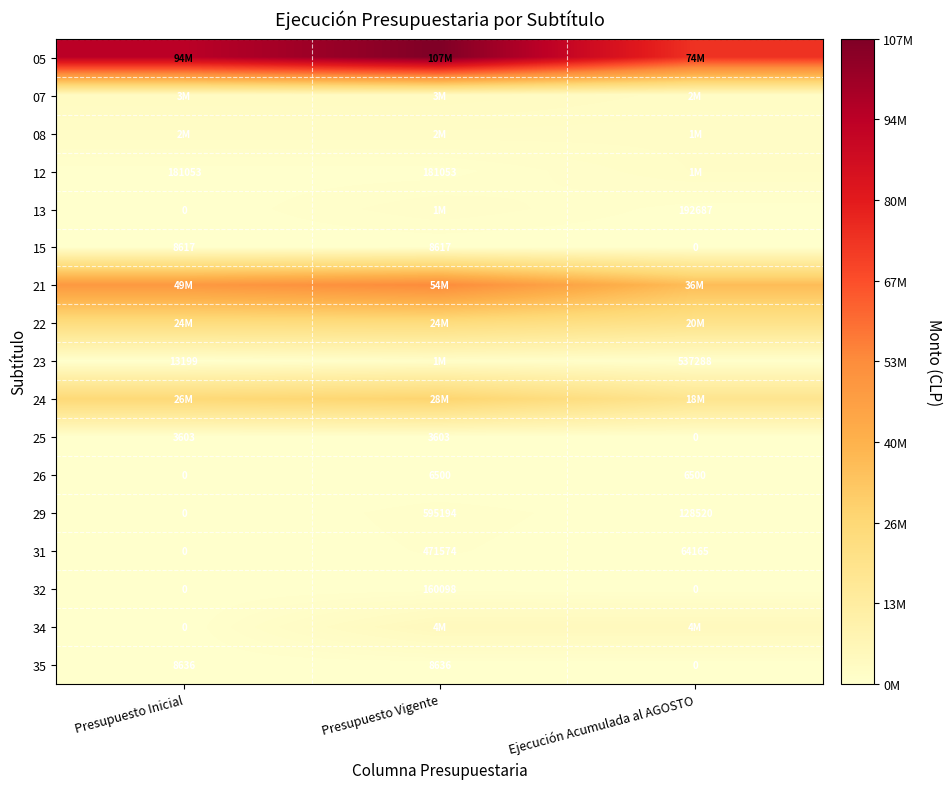

What is the highest value of the 35 series?

8636